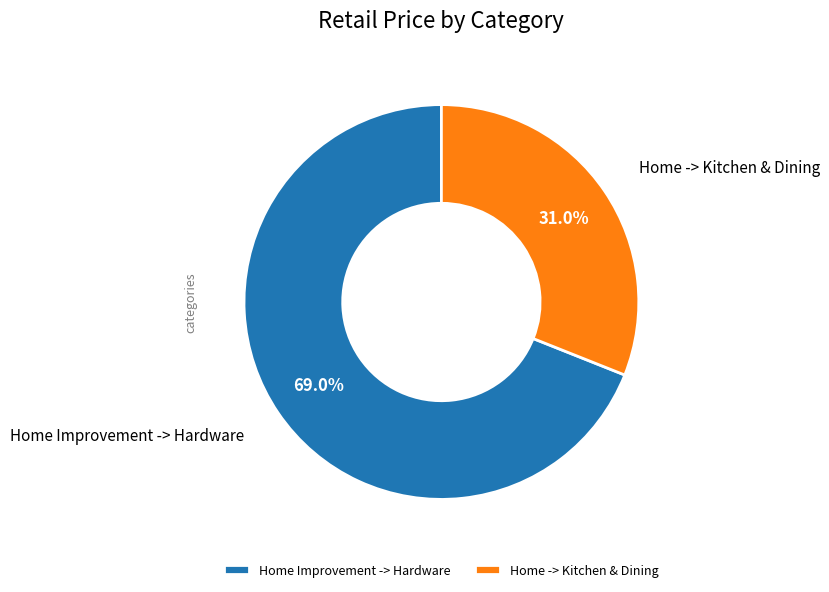

Which slice is the largest?

Home Improvement -> Hardware